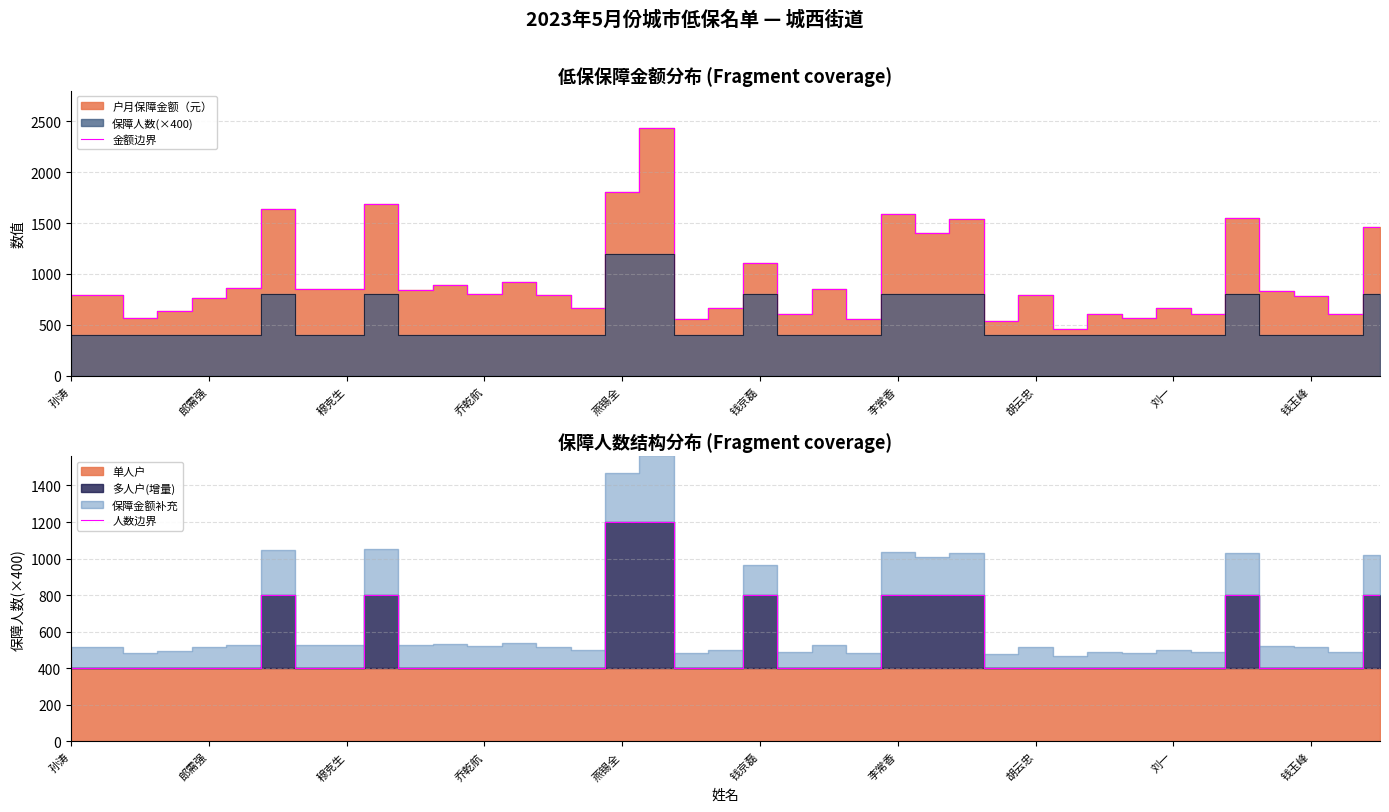

What is the difference between the 金额边界 values at 20 and 26?

430